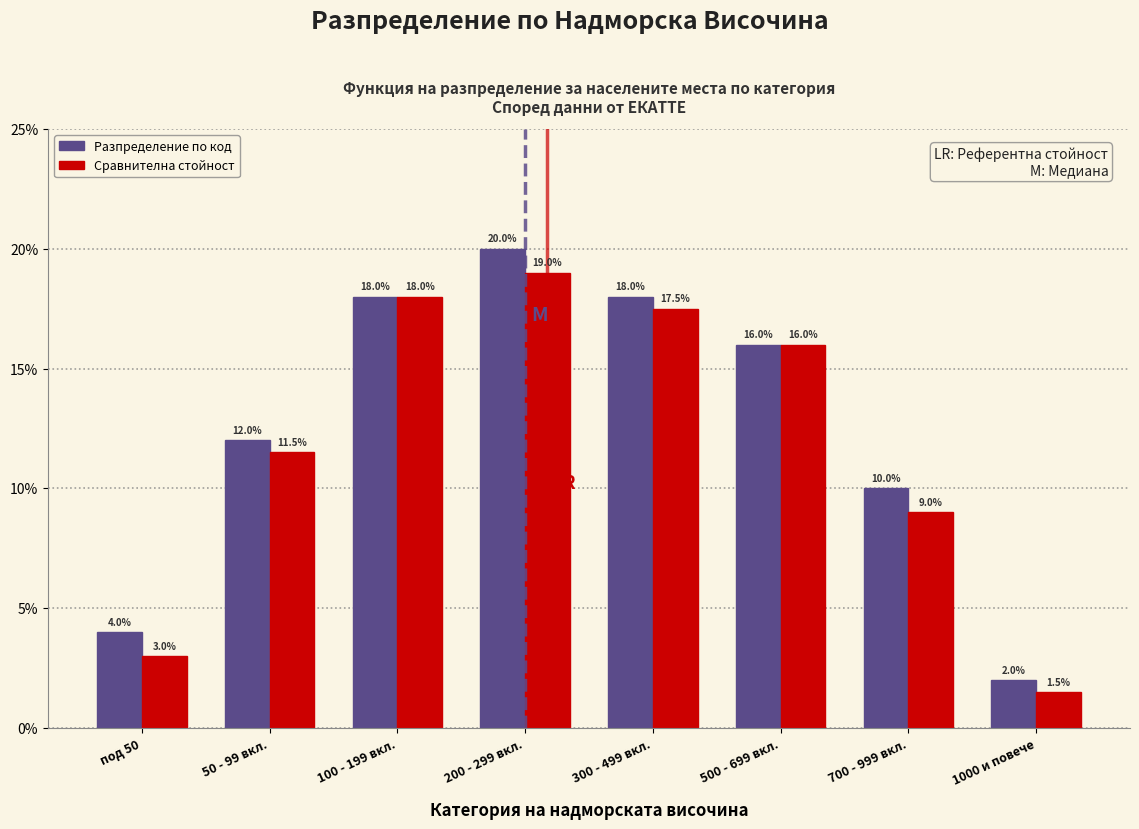

Does the chart contain stacked bars?

No